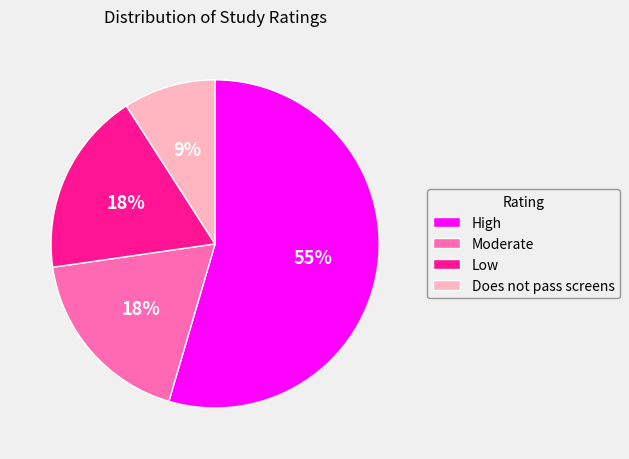

Do High and Low together represent more than half of the pie?

Yes